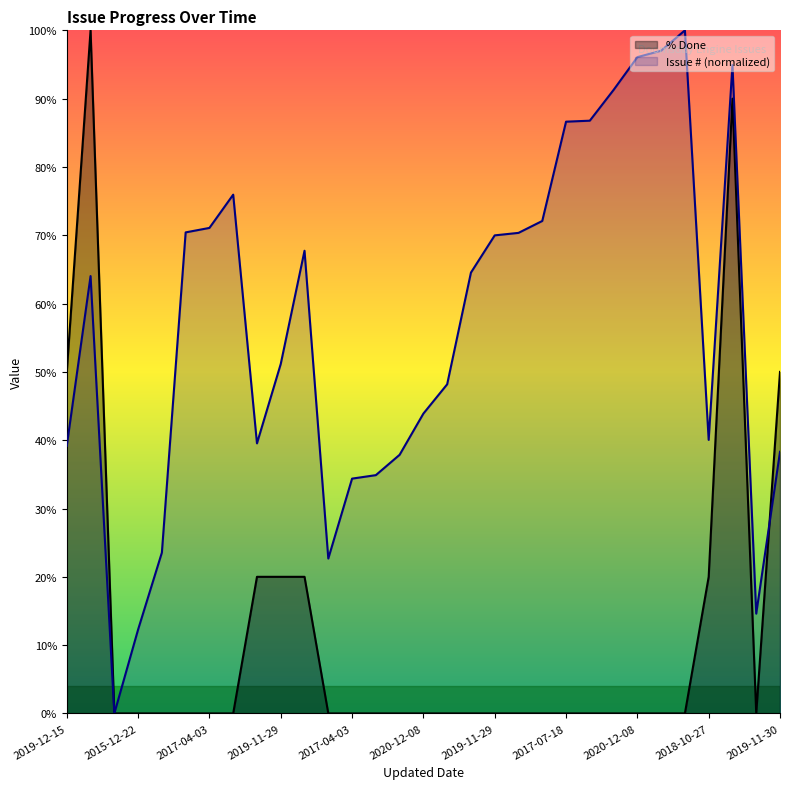

Is it true that % Done equals 0.0 at 2017-04-03?

True